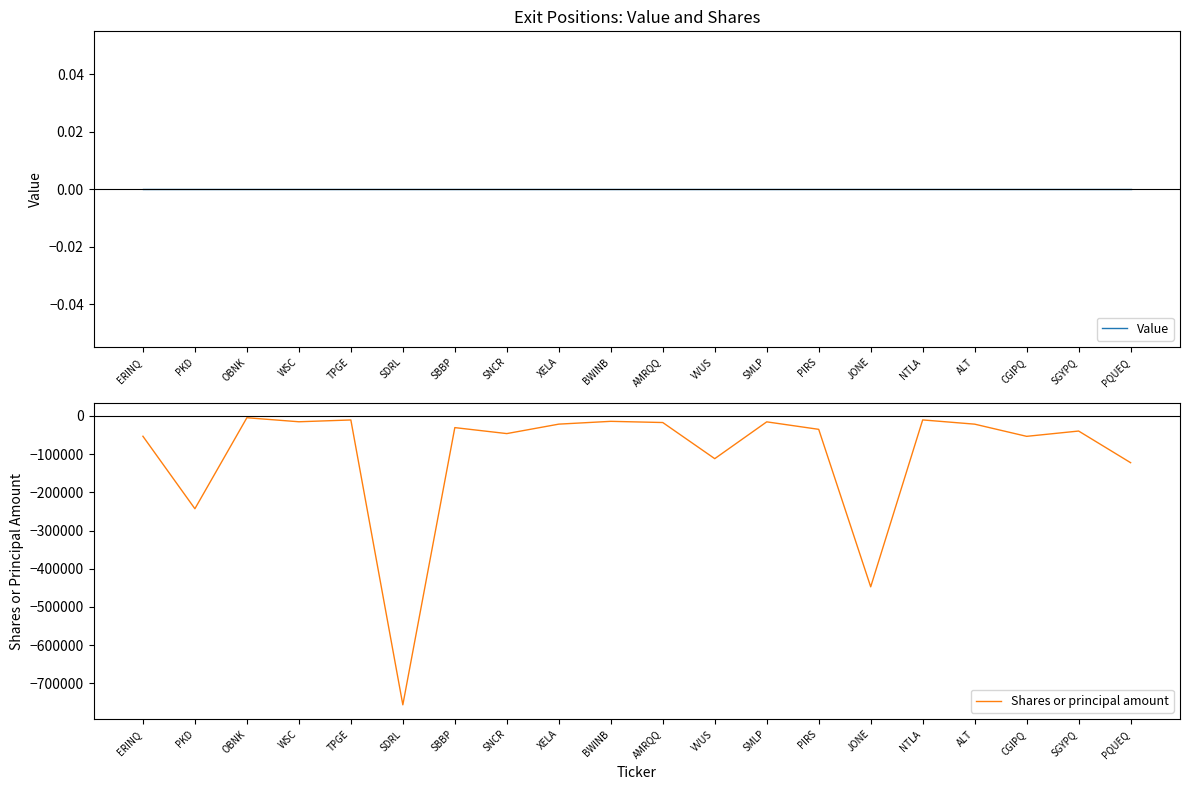

At which category does Shares or principal amount reach its first local valley?

PKD